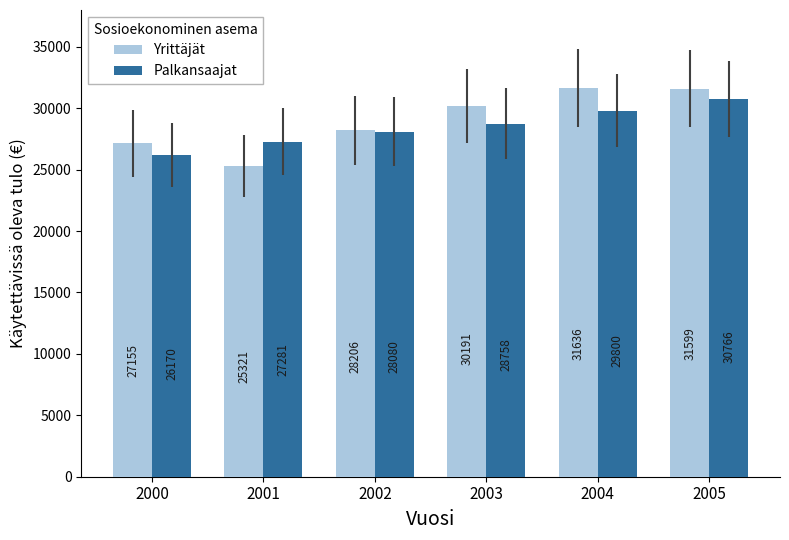

Which series has the widest spread of values?

Yrittäjät